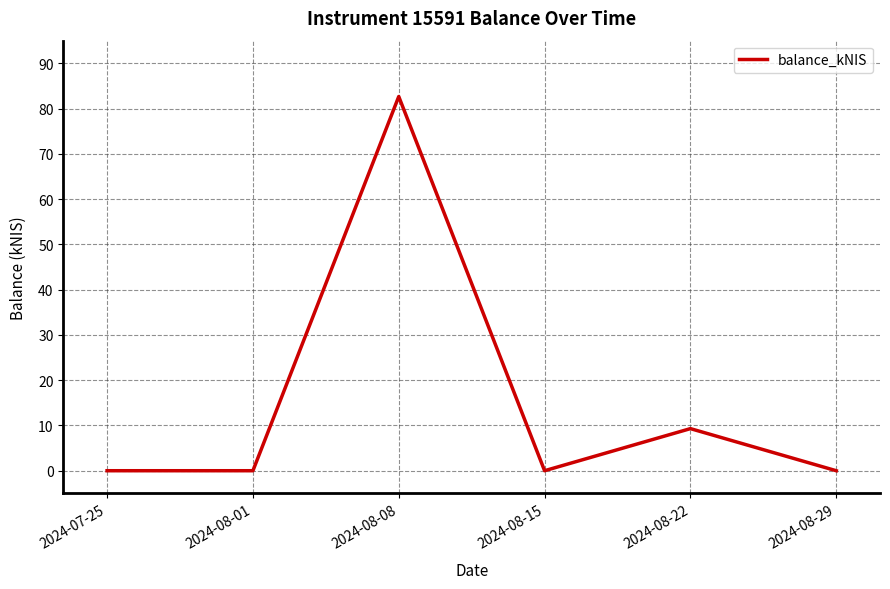

Reading left to right, what are all the values shown in this chart?

0.0	0.0	82.7	0.0	9.3	0.0